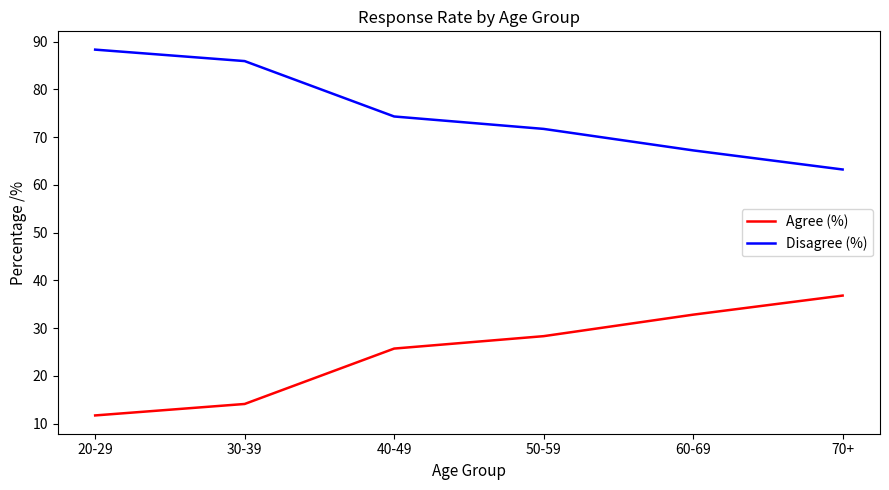

What is the maximum value for Disagree (%)?

88.3